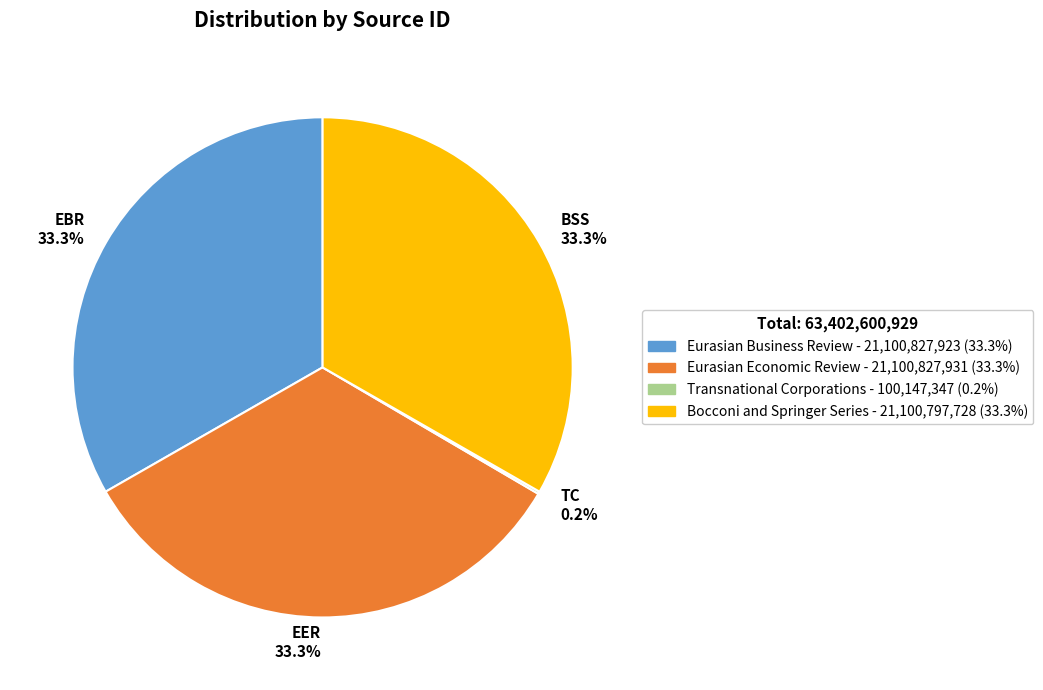

Approximately how many times larger is the value at Eurasian Economic Review compared to Bocconi and Springer Series?

1.0